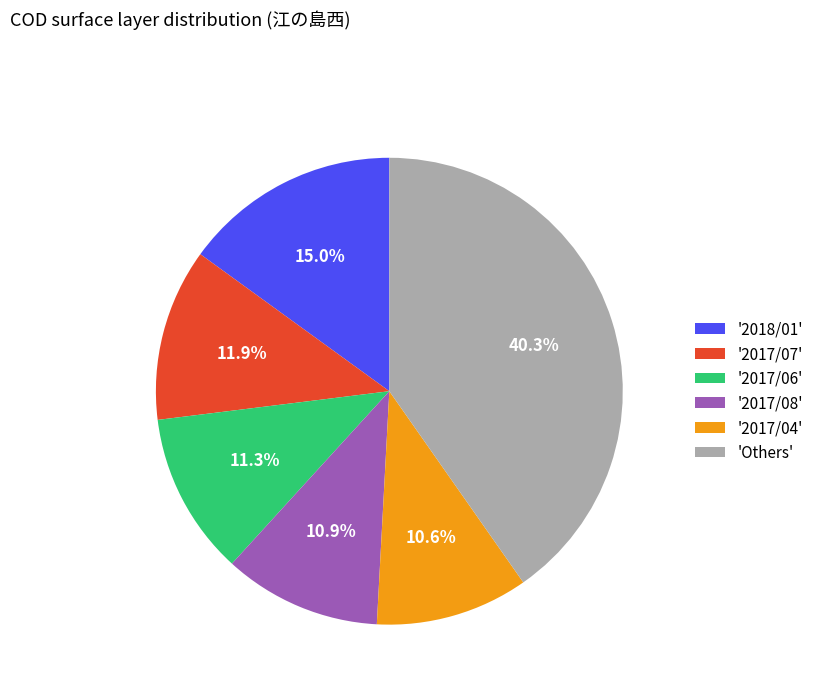

Which has a higher value, 'Others' or '2017/08'?

'Others'